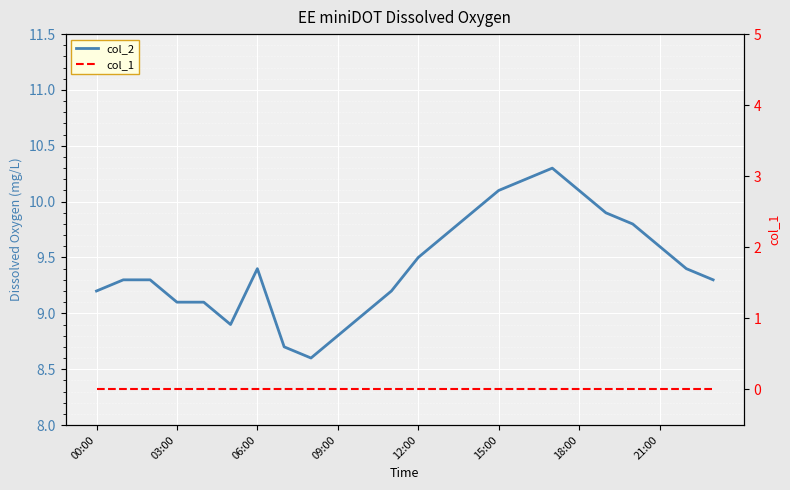

True or false: col_2 and col_1 cross at least once.

False